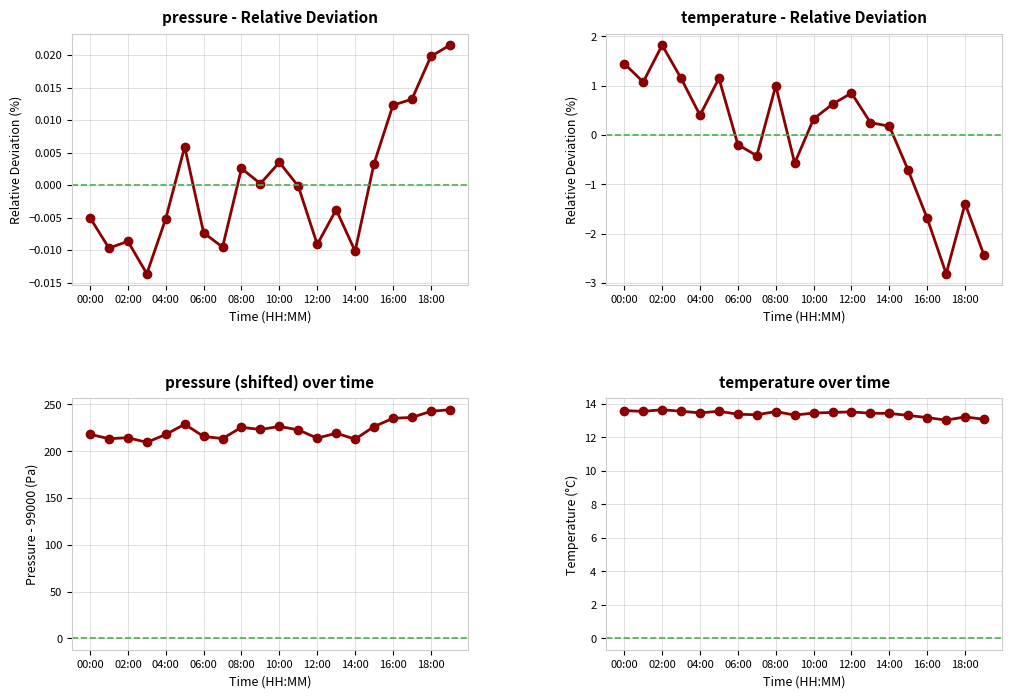

At which label does temperature reach its minimum?

17